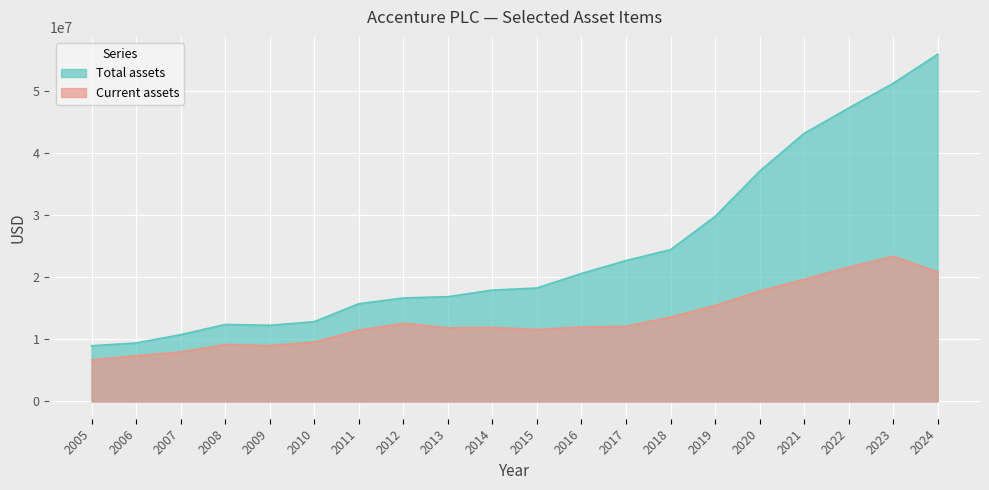

What is the sum of the Total assets values at 2017 and 2006?

32107970